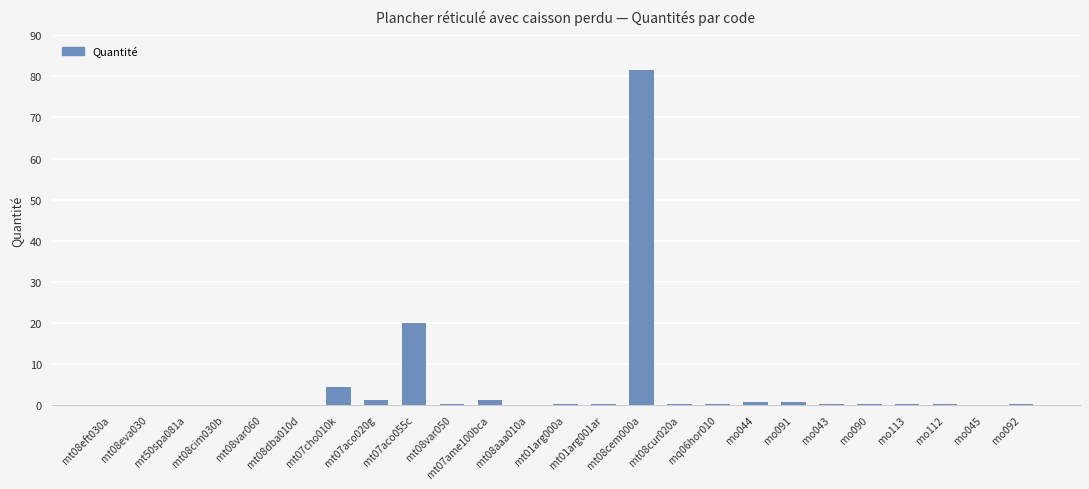

What is the sum of all values?

111.5